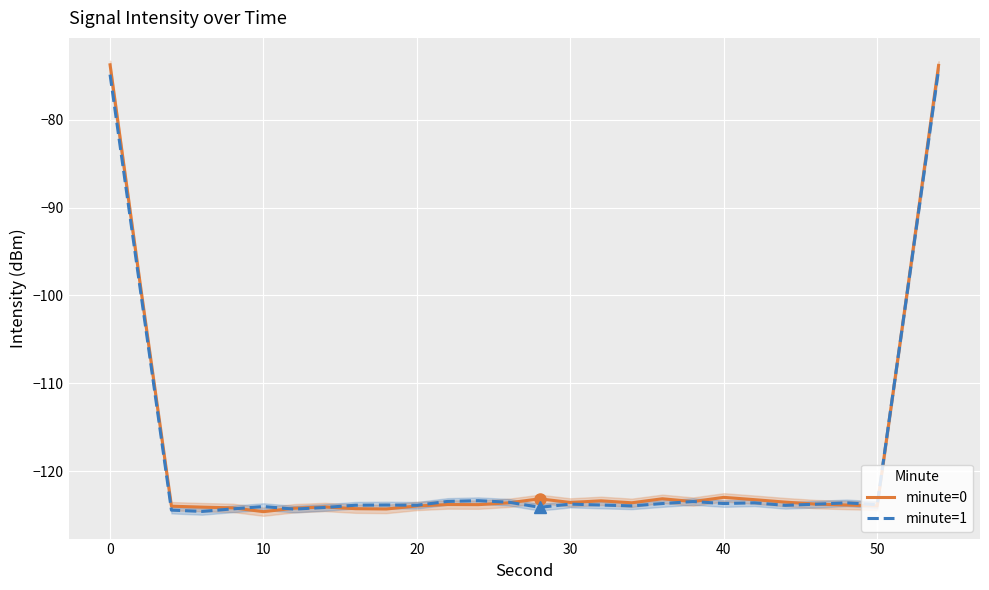

True or false: minute=0 has a value of -129.6 at 0.

False